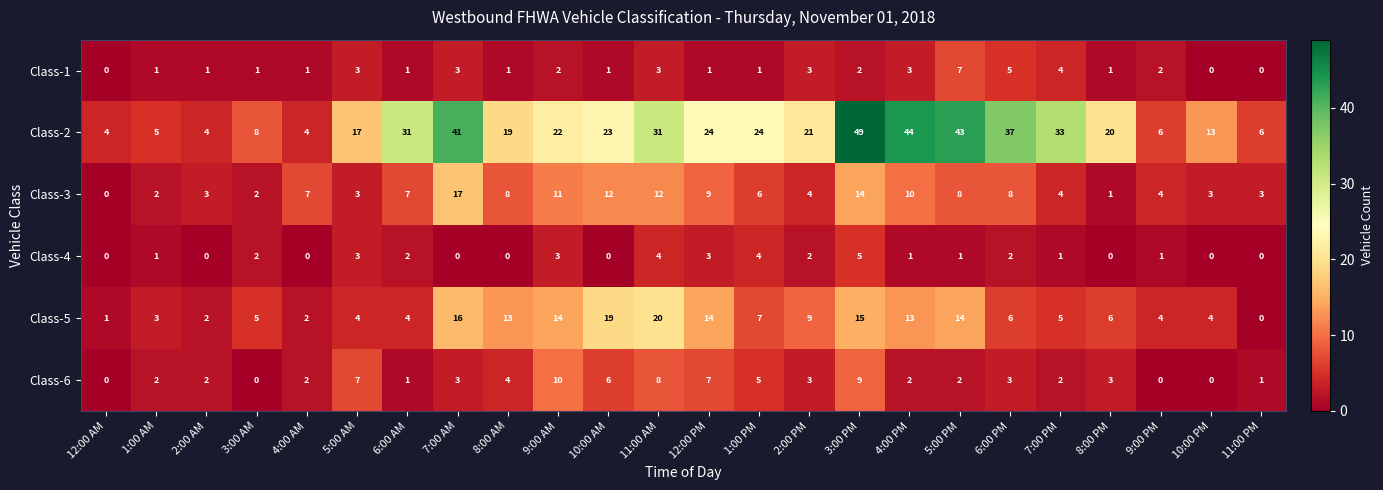

What is the difference between the Class-6 values at 8:00 PM and 10:00 PM?

3